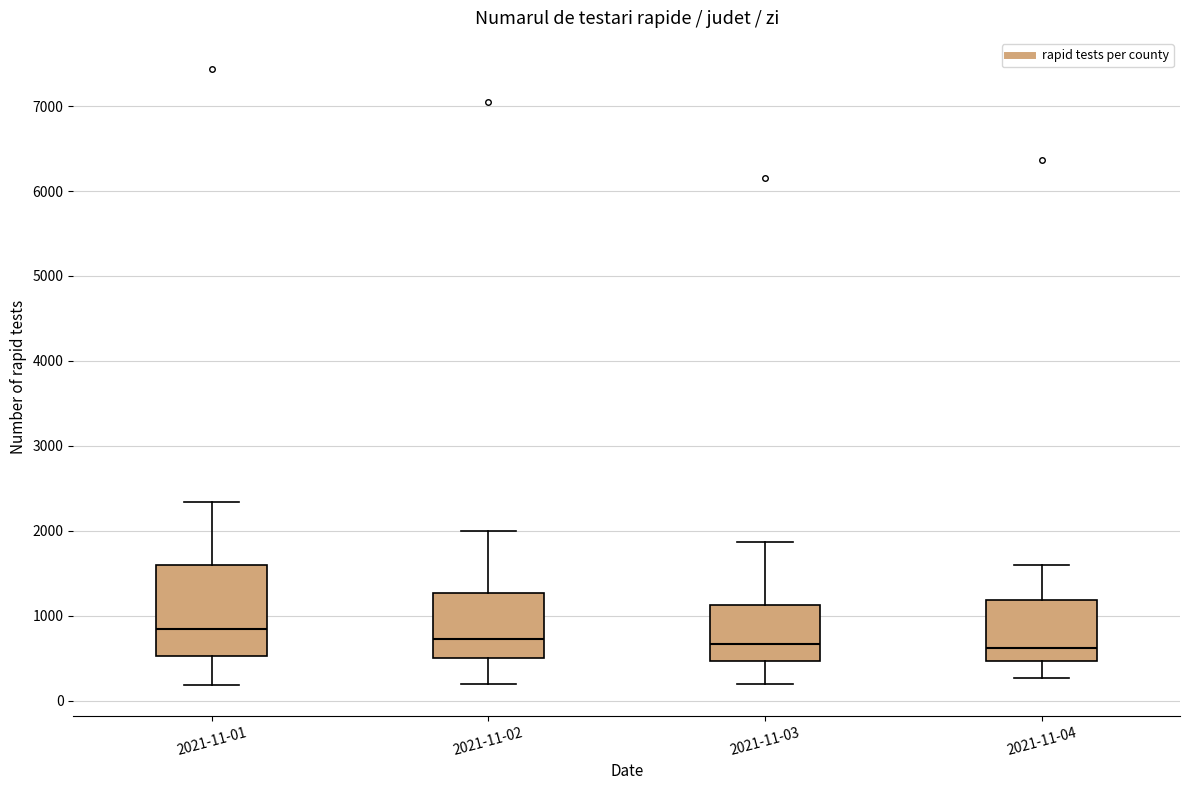

Where does the upper whisker of the box for 2021-11-02 end on the y-axis? The values are not printed on the chart, so give them approximately, as read against the axis.

2000